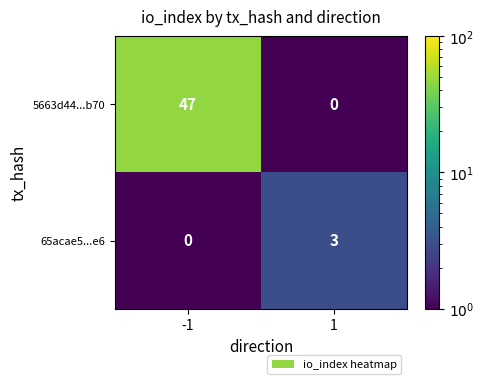

Which series has the largest total across all categories?

5663d44...b70